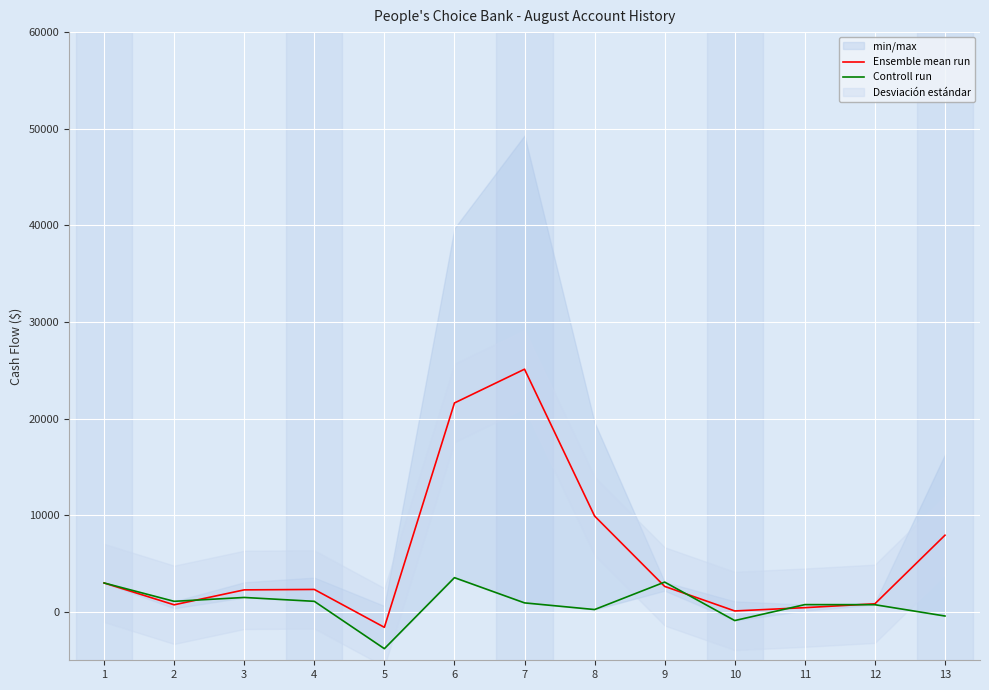

True or false: Ensemble mean run has a value of 28634 at 6.

False